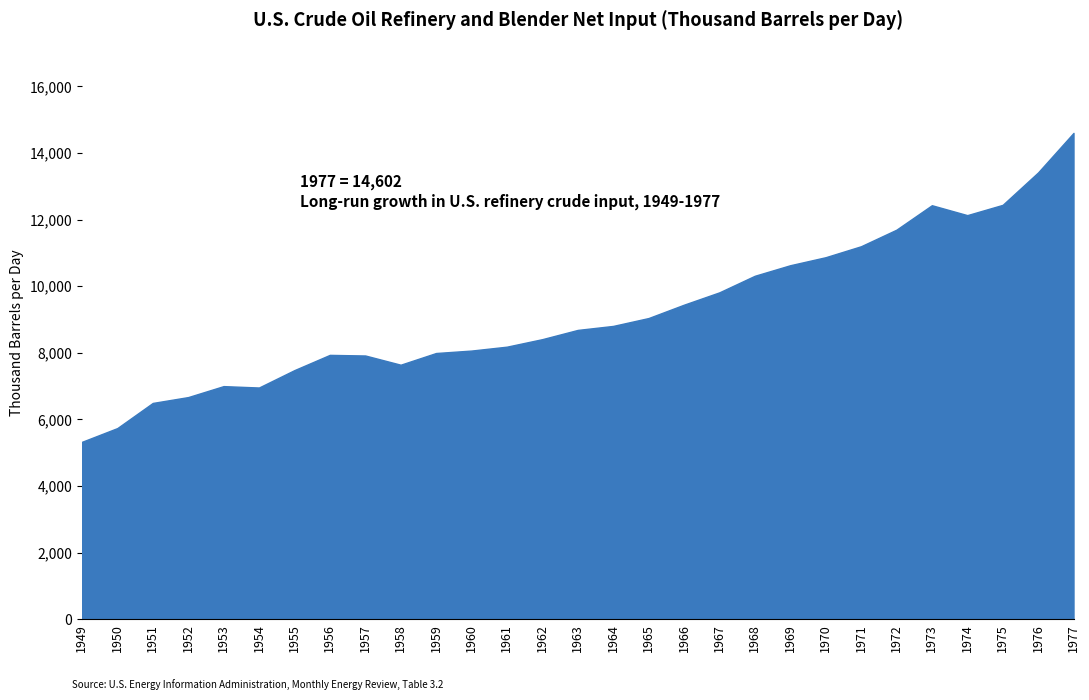

Between 1952 and 1961, which is larger?

1961